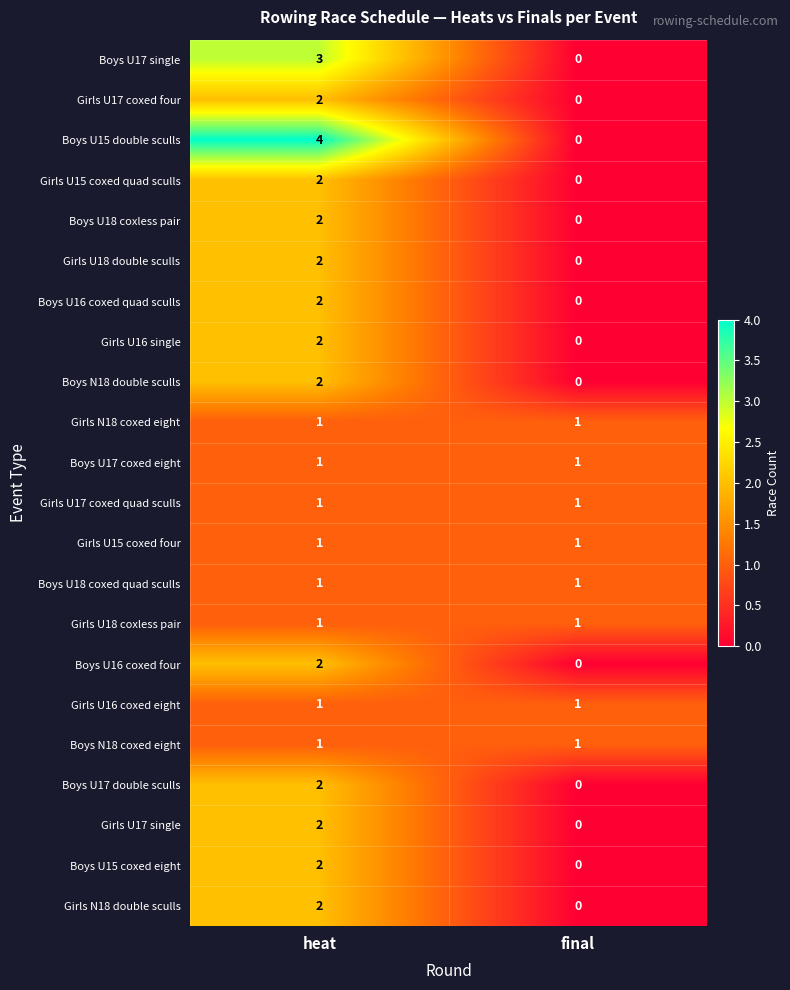

List the labels in order of Girls U16 single value, largest first.

heat, final